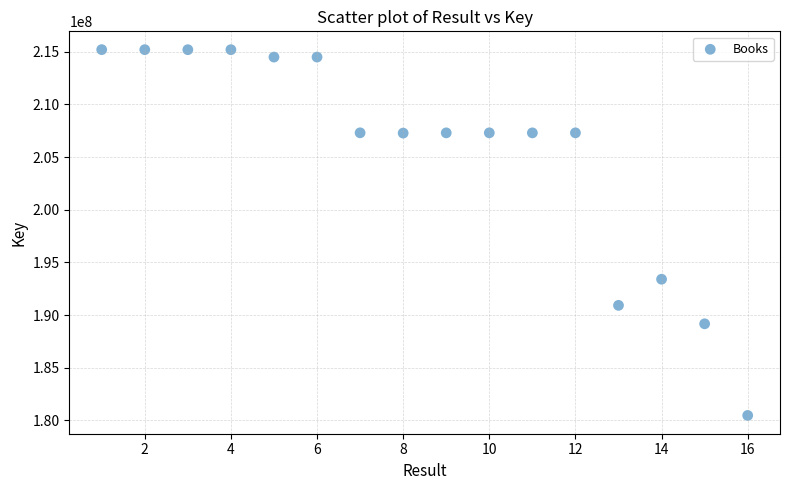

What is the range of X values (max minus min)?

15